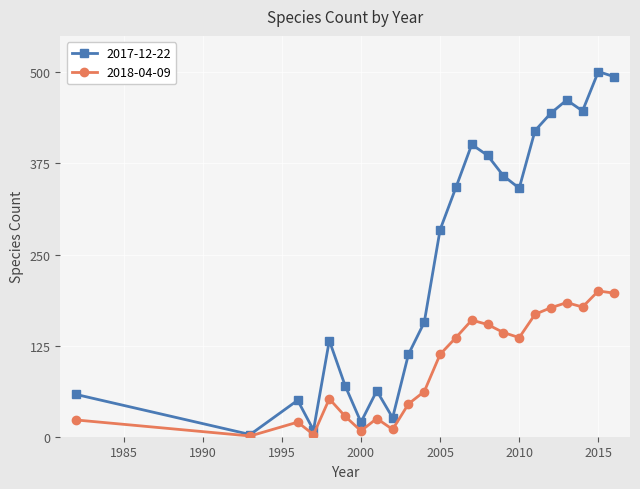

Which series has the largest total across all categories?

2017-12-22